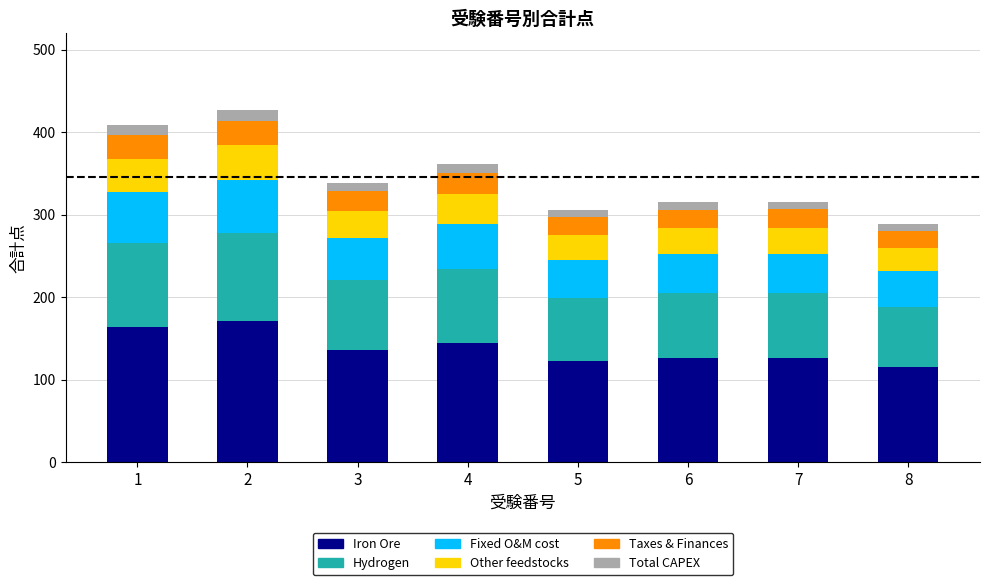

What is the total value across all series at 4?

361.0